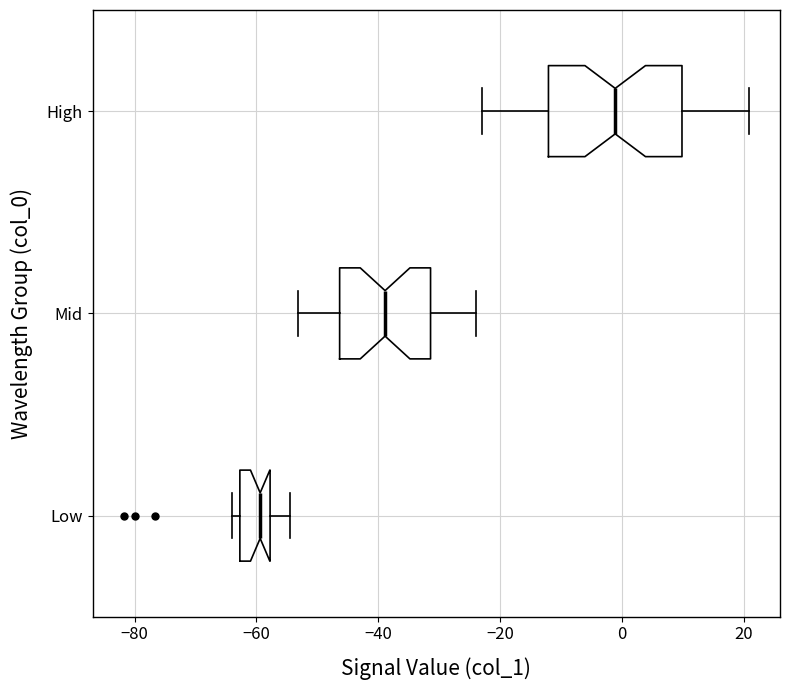

Comparing the boxes themselves (not the whiskers), which one is the widest?

High